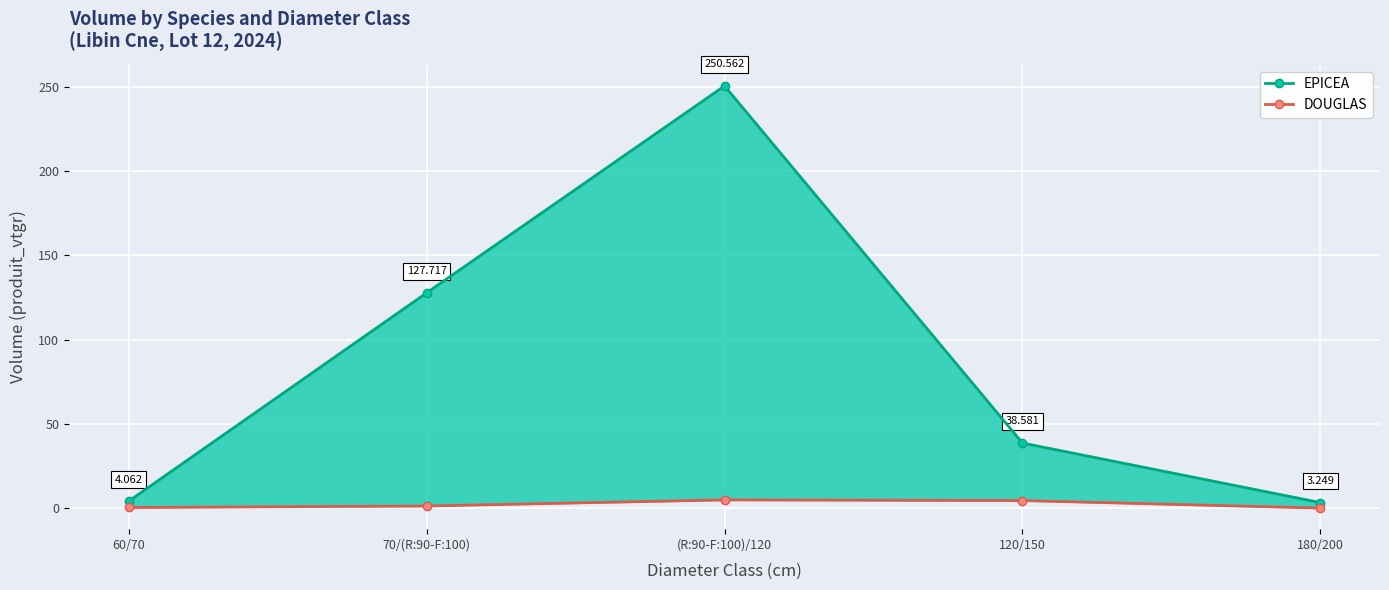

Which category has the highest value in the DOUGLAS series?

(R:90-F:100)/120